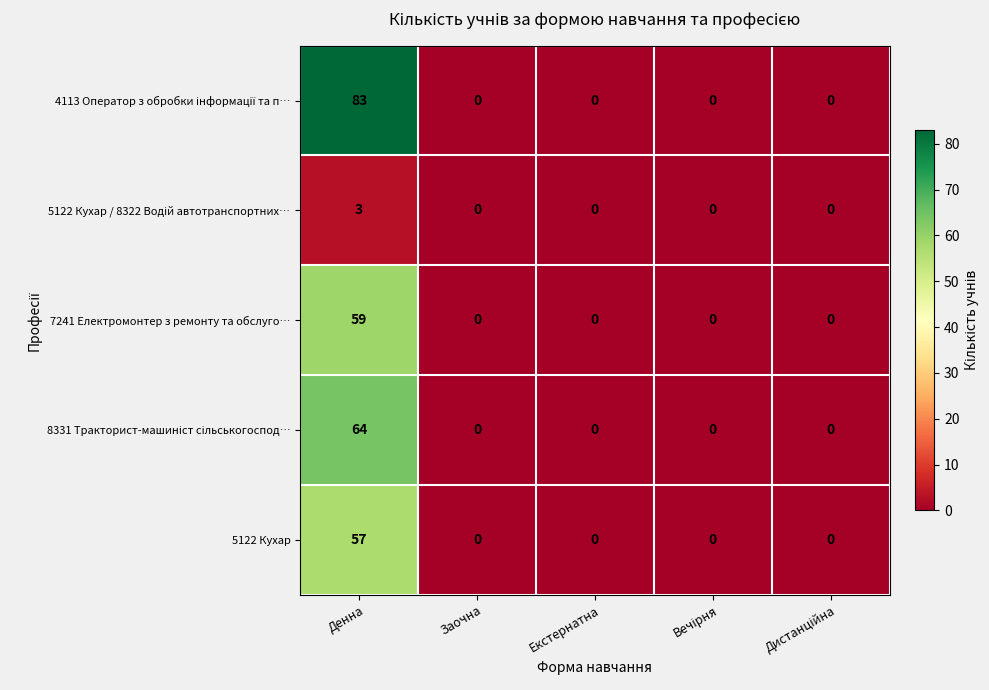

What is the total value across all series at Денна?

266